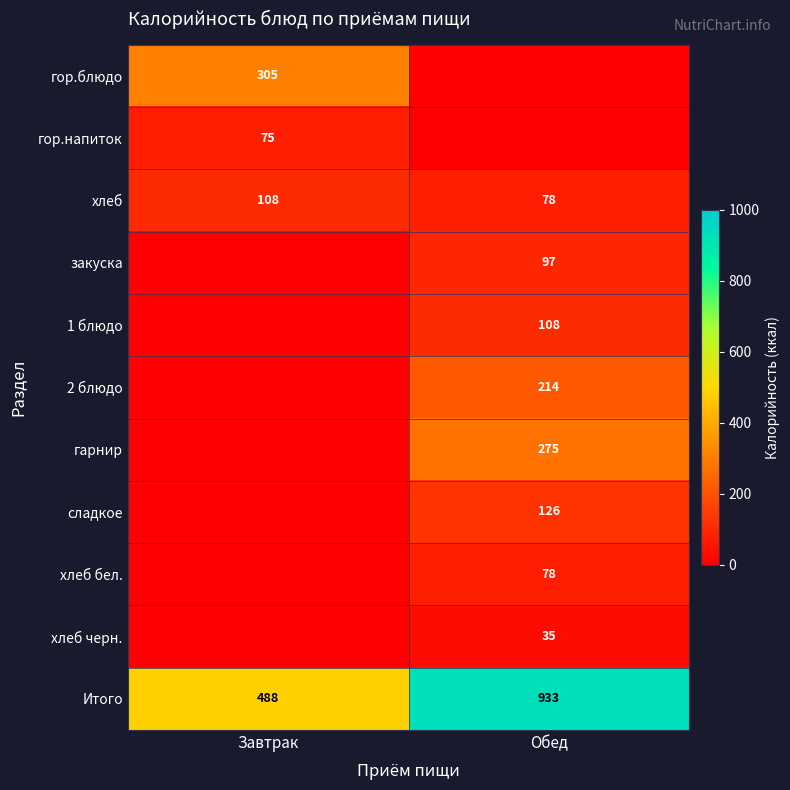

Between Обед and Завтрак, which is larger?

Завтрак